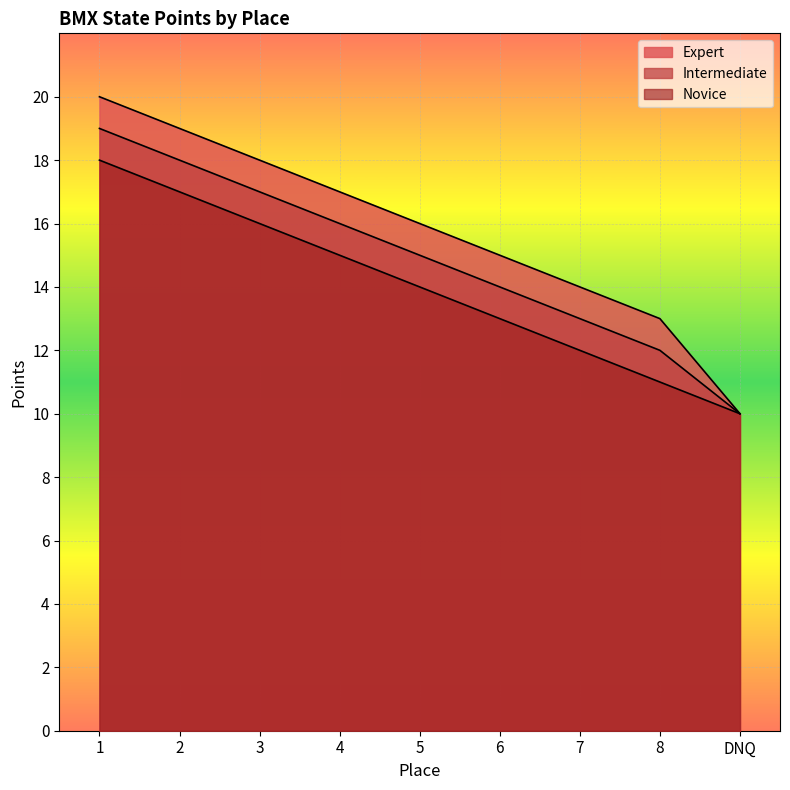

Which label corresponds to the smallest value in the chart?

DNQ